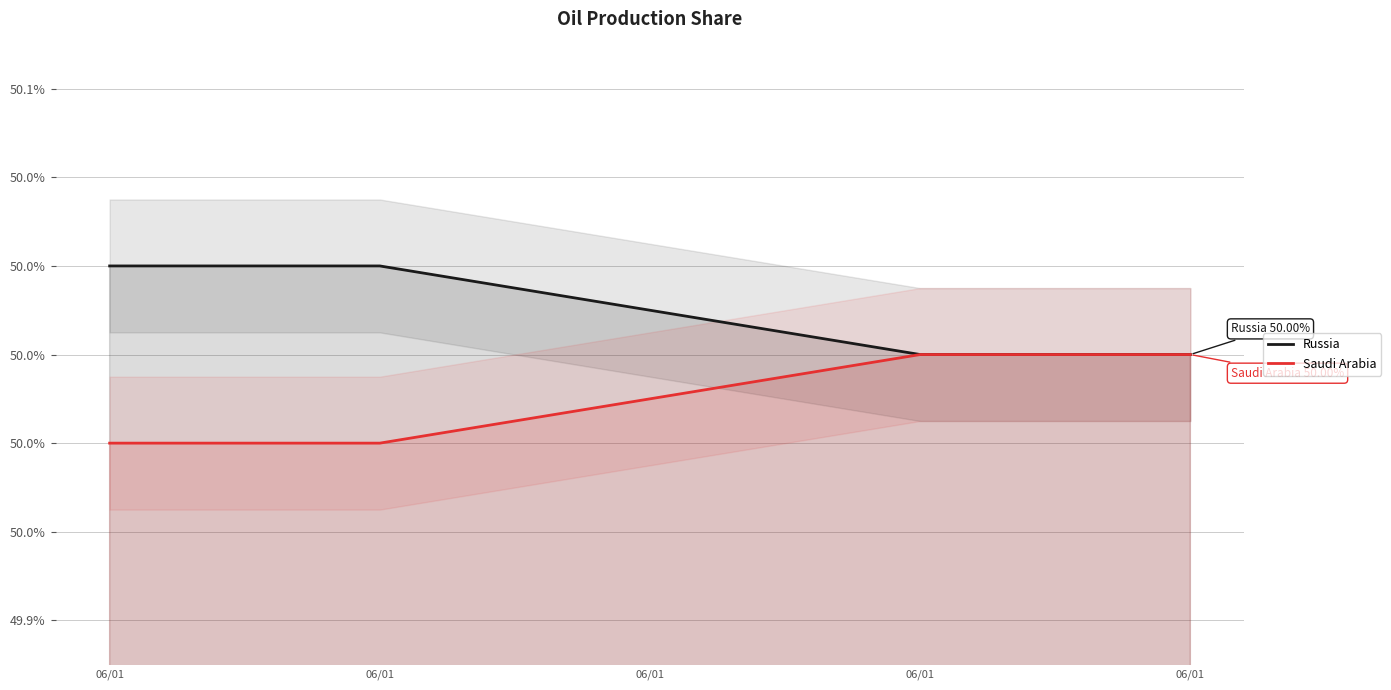

The value of Saudi Arabia at 06/01 is 50.0. True or false?

True